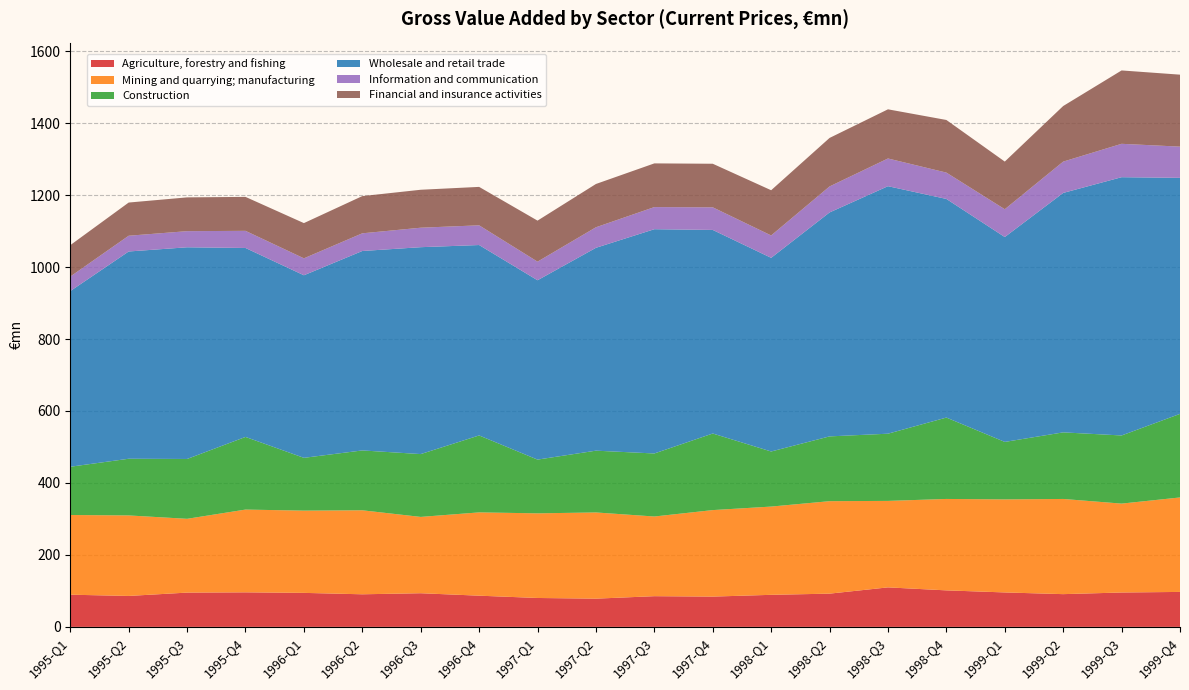

Reading left to right, extract all data points from this chart.

Agriculture, forestry and fishing: 1995-Q1=89.5	1995-Q2=86.0	1995-Q3=95.3	1995-Q4=96.0	1996-Q1=94.5	1996-Q2=90.6	1996-Q3=93.5	1996-Q4=86.7	1997-Q1=80.3	1997-Q2=78.4	1997-Q3=85.3	1997-Q4=84.2	1998-Q1=89.1	1998-Q2=92.4	1998-Q3=109.8	1998-Q4=101.5	1999-Q1=95.7	1999-Q2=91.0	1999-Q3=95.6	1999-Q4=97.2
Mining and quarrying; manufacturing: 1995-Q1=221.5	1995-Q2=223.8	1995-Q3=205.1	1995-Q4=230.0	1996-Q1=228.6	1996-Q2=233.5	1996-Q3=212.1	1996-Q4=231.5	1997-Q1=235.2	1997-Q2=239.6	1997-Q3=221.4	1997-Q4=240.4	1998-Q1=245.3	1998-Q2=257.0	1998-Q3=240.3	1998-Q4=254.1	1999-Q1=258.6	1999-Q2=264.5	1999-Q3=247.1	1999-Q4=262.6
Construction: 1995-Q1=134.1	1995-Q2=157.6	1995-Q3=166.3	1995-Q4=201.9	1996-Q1=146.7	1996-Q2=166.4	1996-Q3=174.6	1996-Q4=213.8	1997-Q1=149.4	1997-Q2=171.7	1997-Q3=175.2	1997-Q4=212.9	1998-Q1=153.1	1998-Q2=180.1	1998-Q3=186.8	1998-Q4=226.2	1999-Q1=159.8	1999-Q2=185.1	1999-Q3=189.4	1999-Q4=232.3
Wholesale and retail trade: 1995-Q1=488.2	1995-Q2=576.0	1995-Q3=588.4	1995-Q4=525.1	1996-Q1=507.4	1996-Q2=554.3	1996-Q3=575.0	1996-Q4=529.2	1997-Q1=498.5	1997-Q2=563.8	1997-Q3=623.3	1997-Q4=565.8	1998-Q1=538.2	1998-Q2=622.4	1998-Q3=687.9	1998-Q4=607.6	1999-Q1=569.4	1999-Q2=665.5	1999-Q3=717.8	1999-Q4=656.0
Information and communication: 1995-Q1=40.3	1995-Q2=43.8	1995-Q3=44.8	1995-Q4=47.6	1996-Q1=47.1	1996-Q2=49.2	1996-Q3=54.1	1996-Q4=54.8	1997-Q1=51.7	1997-Q2=57.1	1997-Q3=61.5	1997-Q4=62.9	1998-Q1=62.2	1998-Q2=72.2	1998-Q3=77.0	1998-Q4=73.2	1999-Q1=77.3	1999-Q2=87.0	1999-Q3=92.8	1999-Q4=86.7
Financial and insurance activities: 1995-Q1=87.3	1995-Q2=92.2	1995-Q3=93.9	1995-Q4=94.4	1996-Q1=97.9	1996-Q2=103.4	1996-Q3=105.5	1996-Q4=106.8	1997-Q1=114.0	1997-Q2=120.3	1997-Q3=121.5	1997-Q4=121.1	1998-Q1=125.7	1998-Q2=134.8	1998-Q3=136.6	1998-Q4=146.3	1999-Q1=132.4	1999-Q2=154.5	1999-Q3=203.9	1999-Q4=200.0